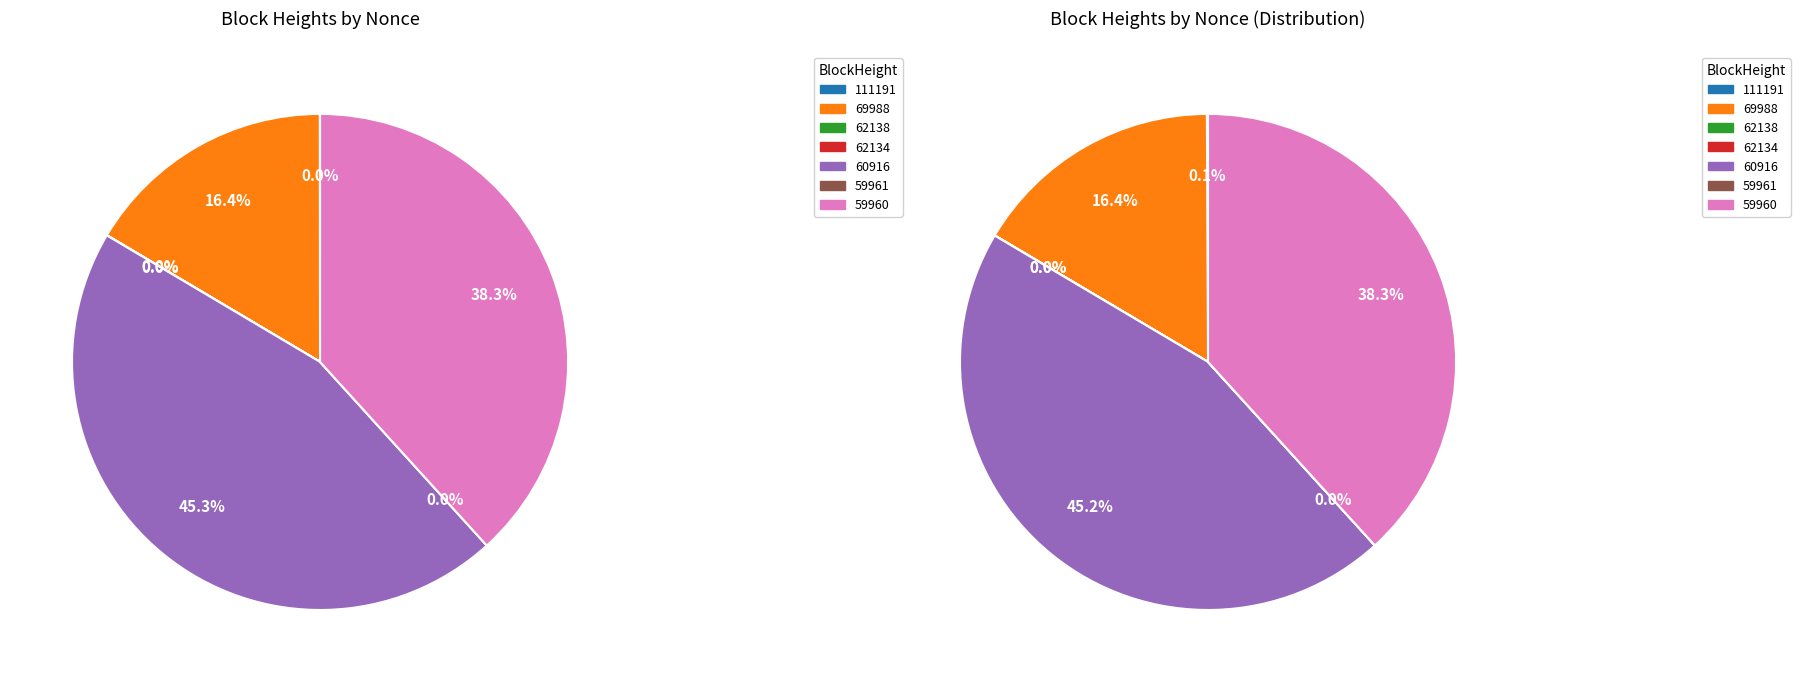

To the nearest percent, what percentage of the pie is 69988?

16%